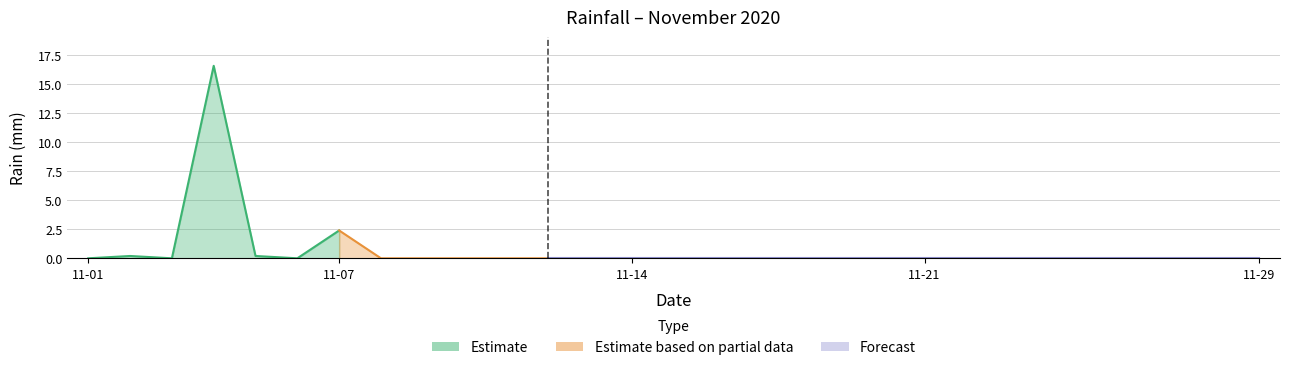

What is the average value?

0.7